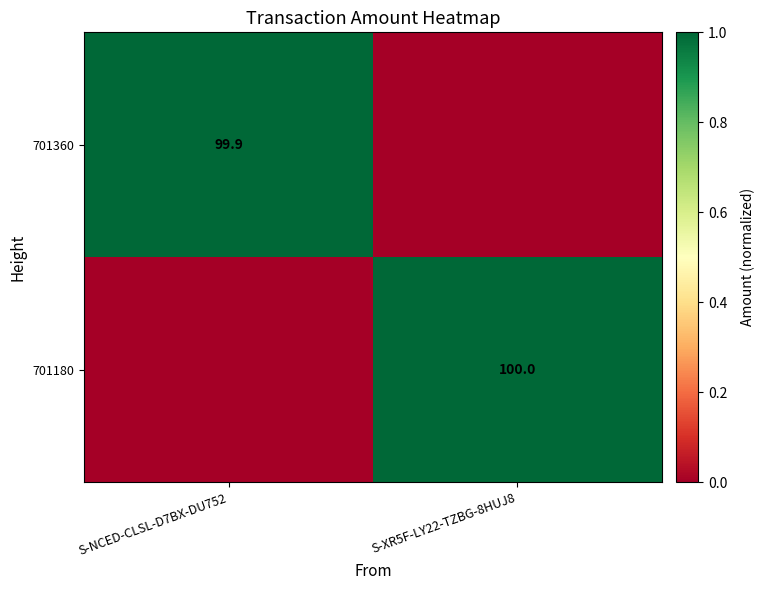

Is the value of 701180 at S-XR5F-LY22-TZBG-8HUJ8 greater than the value of 701360 at S-NCED-CLSL-D7BX-DU752?

Yes